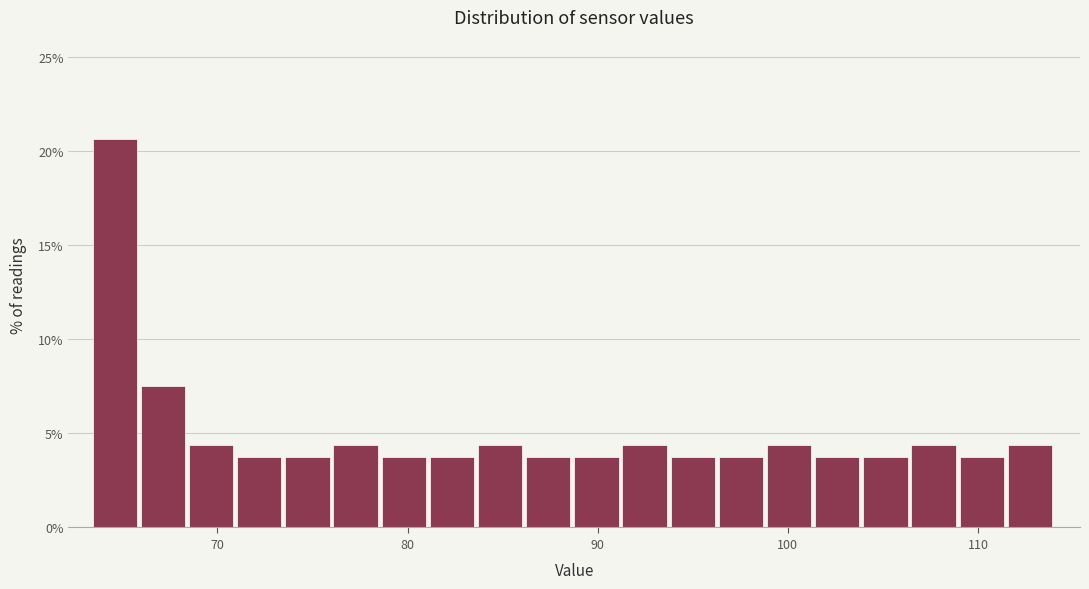

Around what value on the x-axis is the tallest bar? Give the approximate position of its centre, as read against the axis.

65